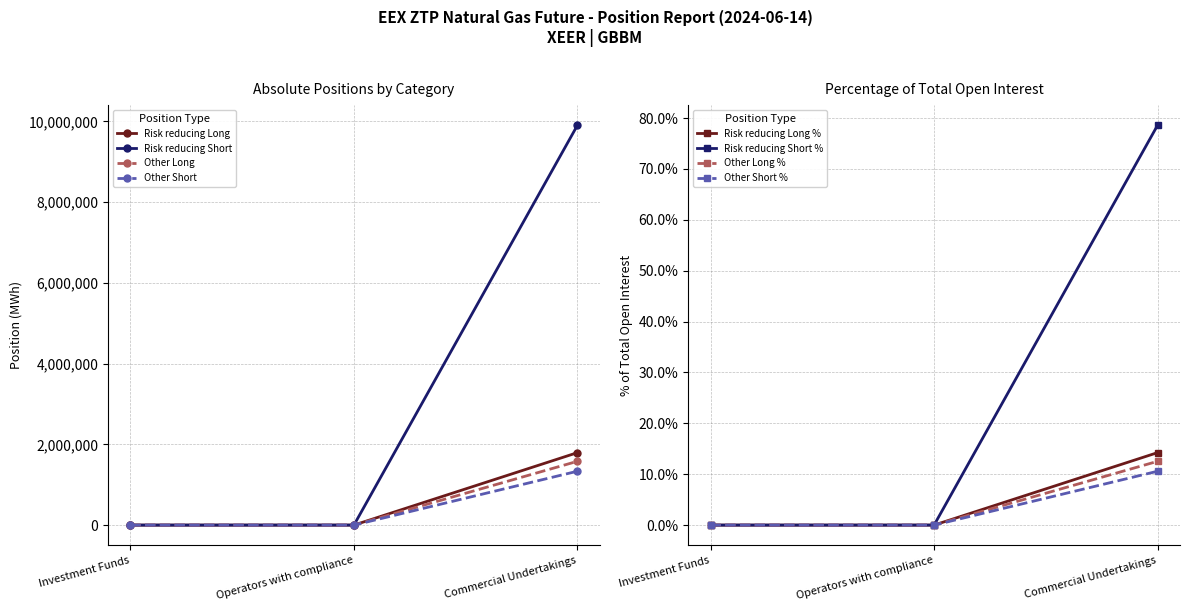

At which label does Other Short reach its peak?

Commercial Undertakings